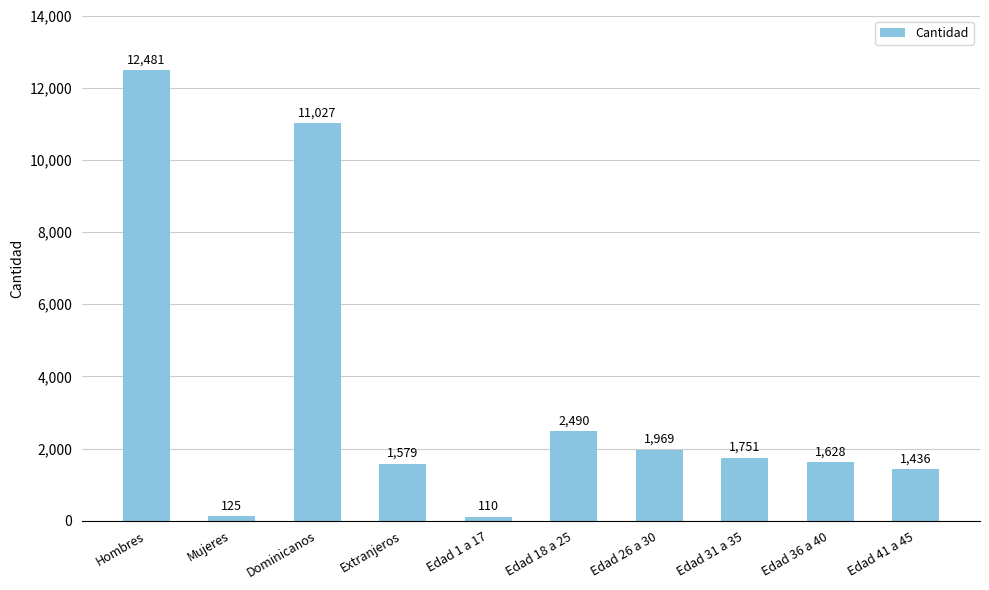

Reading left to right, extract all data points from this chart.

12481	125	11027	1579	110	2490	1969	1751	1628	1436